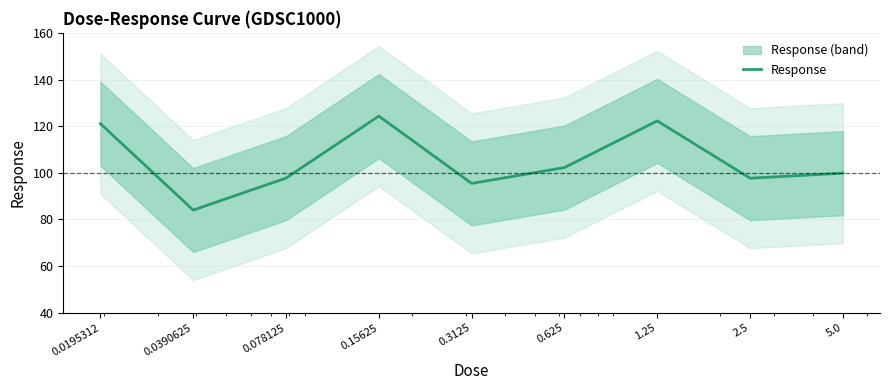

Where does the data first go above 99?

0.0195312